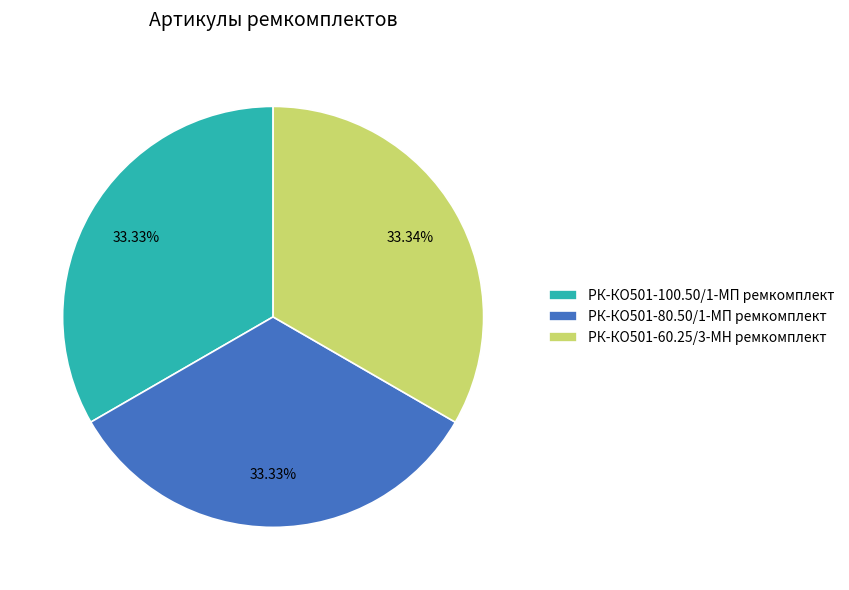

What percentage is the РК-КО501-60.25/3-МН ремкомплект slice, to the nearest percent?

33%